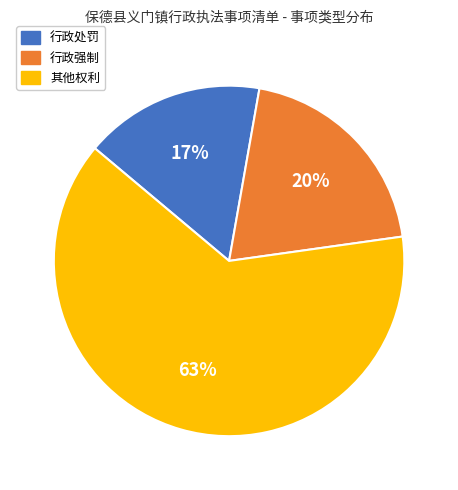

Is the sum of 其他权利 and 行政处罚 greater than half?

Yes